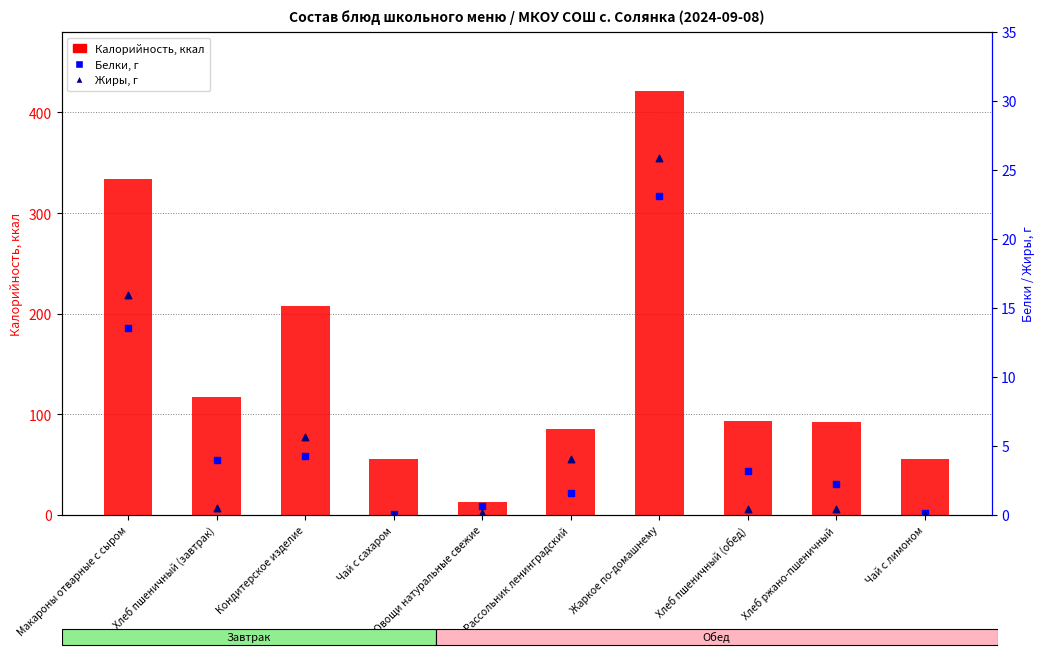

Which series reaches the maximum Y coordinate?

Калорийность